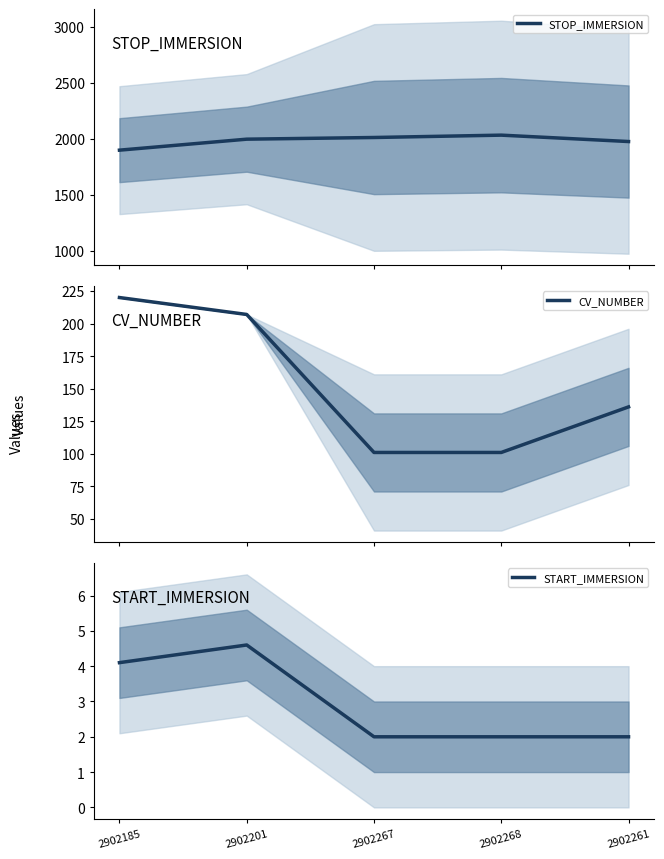

True or false: STOP_IMMERSION and CV_NUMBER intersect in this chart.

False